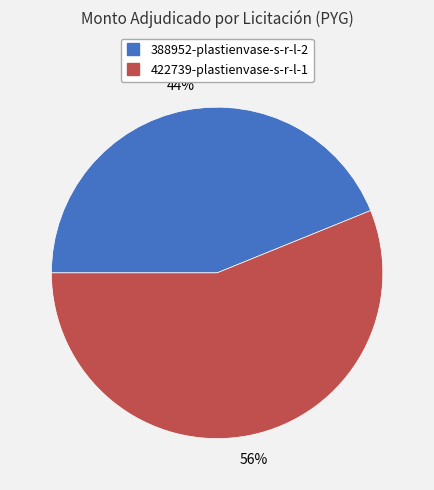

To the nearest percent, what is the combined percentage of 422739-plastienvase-s-r-l-1 and 388952-plastienvase-s-r-l-2?

100%